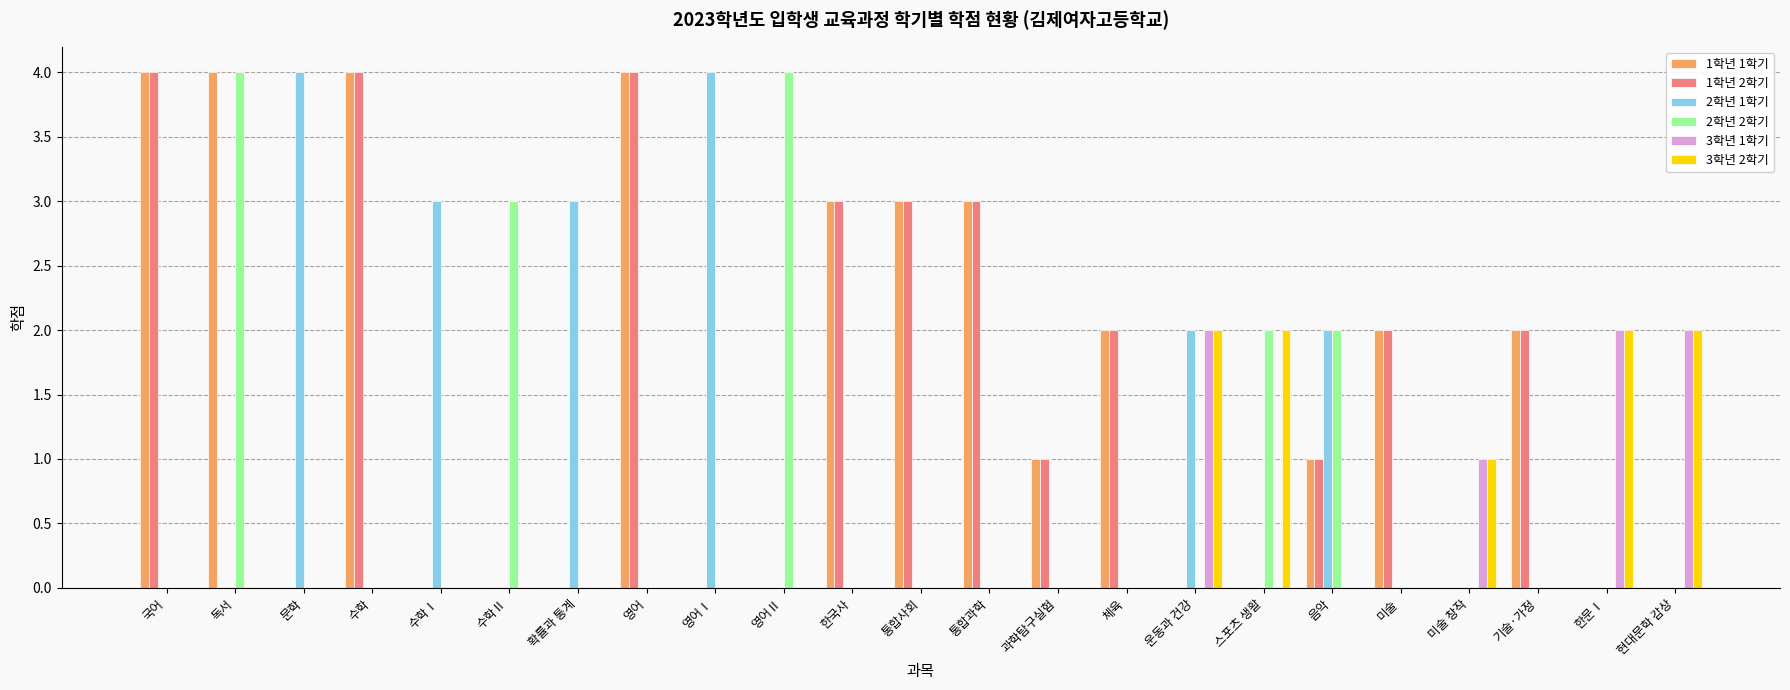

Reading left to right, extract all data points from this chart.

1학년 1학기: 국어=4	독서=4	문학=0	수학=4	수학Ⅰ=0	수학Ⅱ=0	확률과 통계=0	영어=4	영어Ⅰ=0	영어Ⅱ=0	한국사=3	통합사회=3	통합과학=3	과학탐구실험=1	체육=2	운동과 건강=0	스포츠 생활=0	음악=1	미술=2	미술 창작=0	기술·가정=2	한문Ⅰ=0	현대문학 감상=0
1학년 2학기: 국어=4	독서=0	문학=0	수학=4	수학Ⅰ=0	수학Ⅱ=0	확률과 통계=0	영어=4	영어Ⅰ=0	영어Ⅱ=0	한국사=3	통합사회=3	통합과학=3	과학탐구실험=1	체육=2	운동과 건강=0	스포츠 생활=0	음악=1	미술=2	미술 창작=0	기술·가정=2	한문Ⅰ=0	현대문학 감상=0
2학년 1학기: 국어=0	독서=0	문학=4	수학=0	수학Ⅰ=3	수학Ⅱ=0	확률과 통계=3	영어=0	영어Ⅰ=4	영어Ⅱ=0	한국사=0	통합사회=0	통합과학=0	과학탐구실험=0	체육=0	운동과 건강=2	스포츠 생활=0	음악=2	미술=0	미술 창작=0	기술·가정=0	한문Ⅰ=0	현대문학 감상=0
2학년 2학기: 국어=0	독서=4	문학=0	수학=0	수학Ⅰ=0	수학Ⅱ=3	확률과 통계=0	영어=0	영어Ⅰ=0	영어Ⅱ=4	한국사=0	통합사회=0	통합과학=0	과학탐구실험=0	체육=0	운동과 건강=0	스포츠 생활=2	음악=2	미술=0	미술 창작=0	기술·가정=0	한문Ⅰ=0	현대문학 감상=0
3학년 1학기: 국어=0	독서=0	문학=0	수학=0	수학Ⅰ=0	수학Ⅱ=0	확률과 통계=0	영어=0	영어Ⅰ=0	영어Ⅱ=0	한국사=0	통합사회=0	통합과학=0	과학탐구실험=0	체육=0	운동과 건강=2	스포츠 생활=0	음악=0	미술=0	미술 창작=1	기술·가정=0	한문Ⅰ=2	현대문학 감상=2
3학년 2학기: 국어=0	독서=0	문학=0	수학=0	수학Ⅰ=0	수학Ⅱ=0	확률과 통계=0	영어=0	영어Ⅰ=0	영어Ⅱ=0	한국사=0	통합사회=0	통합과학=0	과학탐구실험=0	체육=0	운동과 건강=2	스포츠 생활=2	음악=0	미술=0	미술 창작=1	기술·가정=0	한문Ⅰ=2	현대문학 감상=2